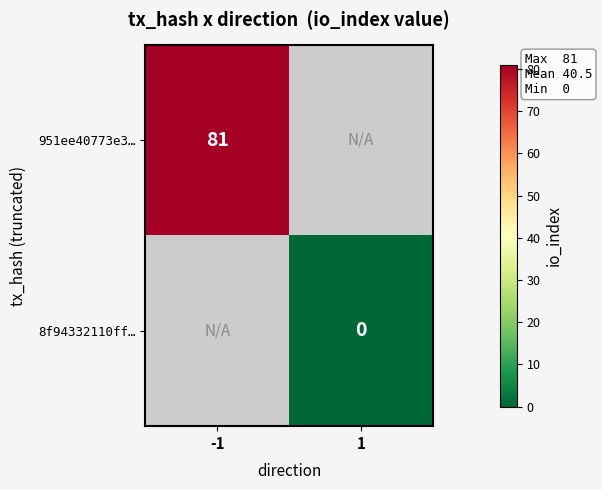

Is it true that 951ee40773e3… equals 137 at -1?

False